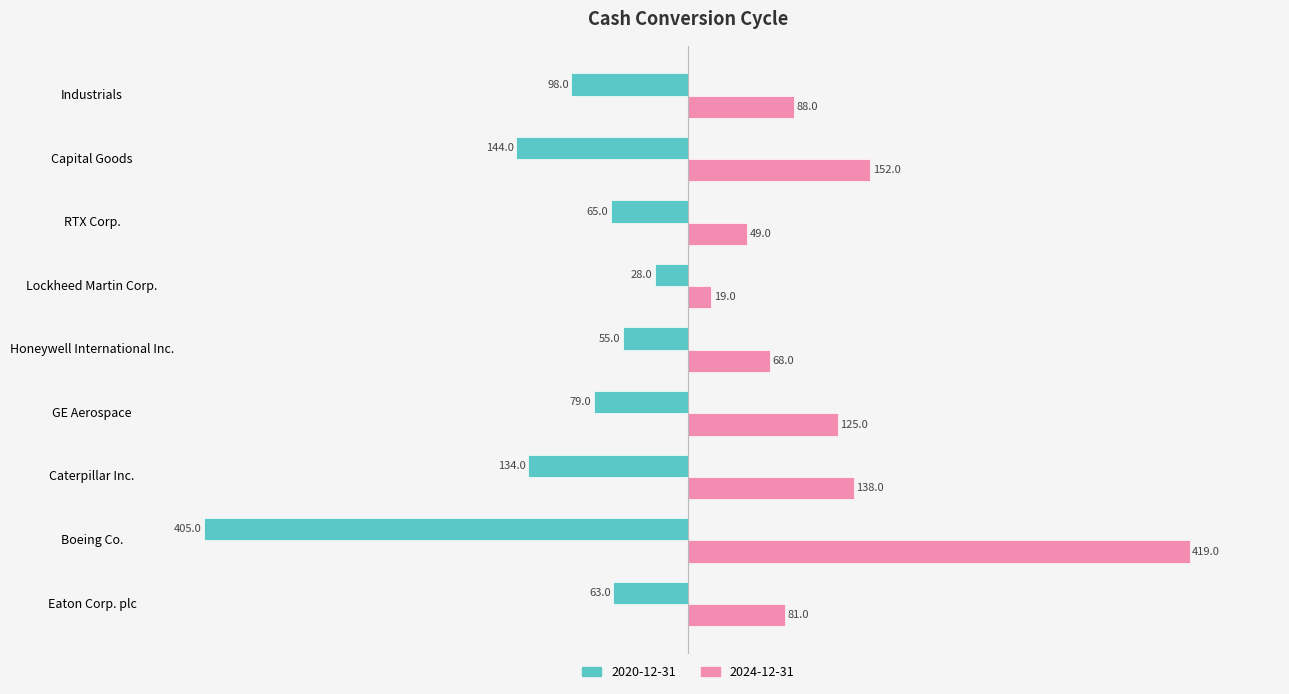

Is the value of 2020-12-31 at GE Aerospace greater than the value of 2024-12-31 at Honeywell International Inc.?

No